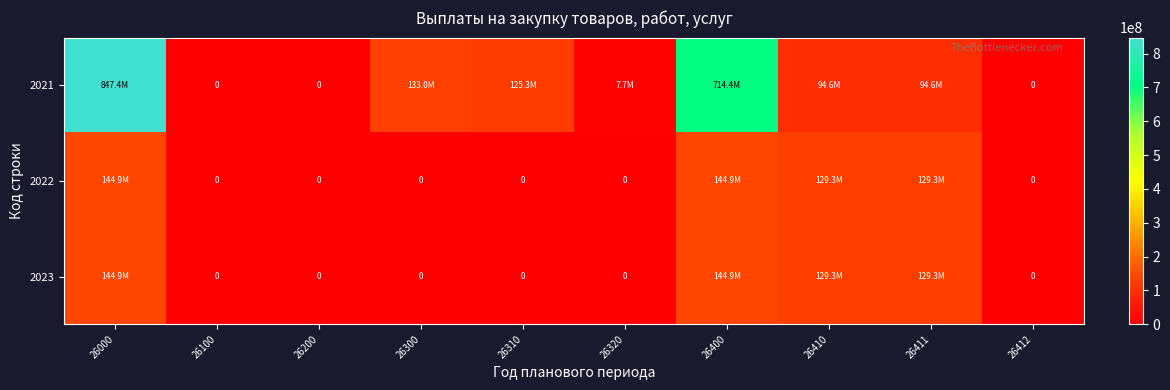

Which series has the largest total across all categories?

2021